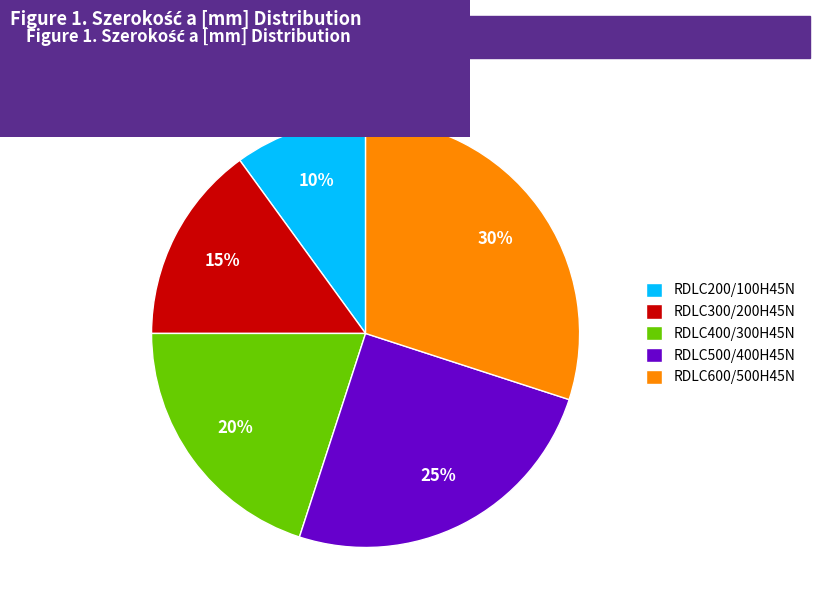

To the nearest percent, what percentage of the pie is RDLC300/200H45N?

15%